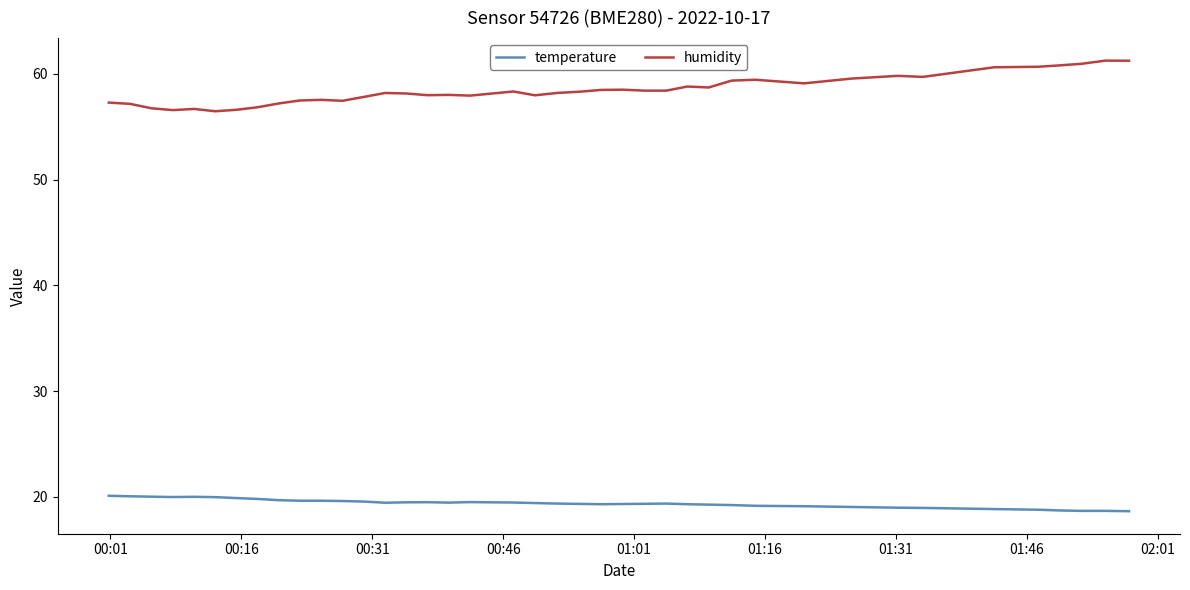

What is the difference between the maximum and minimum values in the temperature series?

1.5